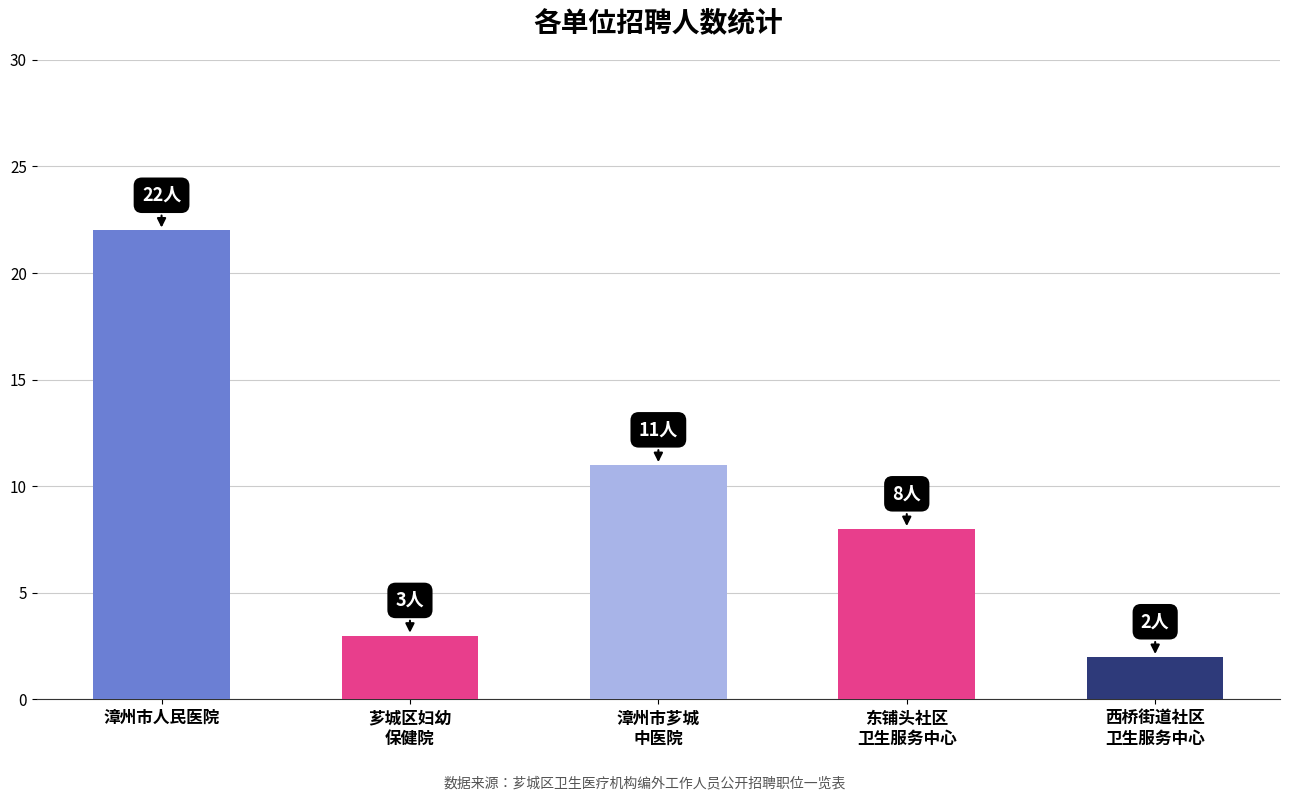

Reading left to right, list all the values displayed in this chart.

22	3	11	8	2